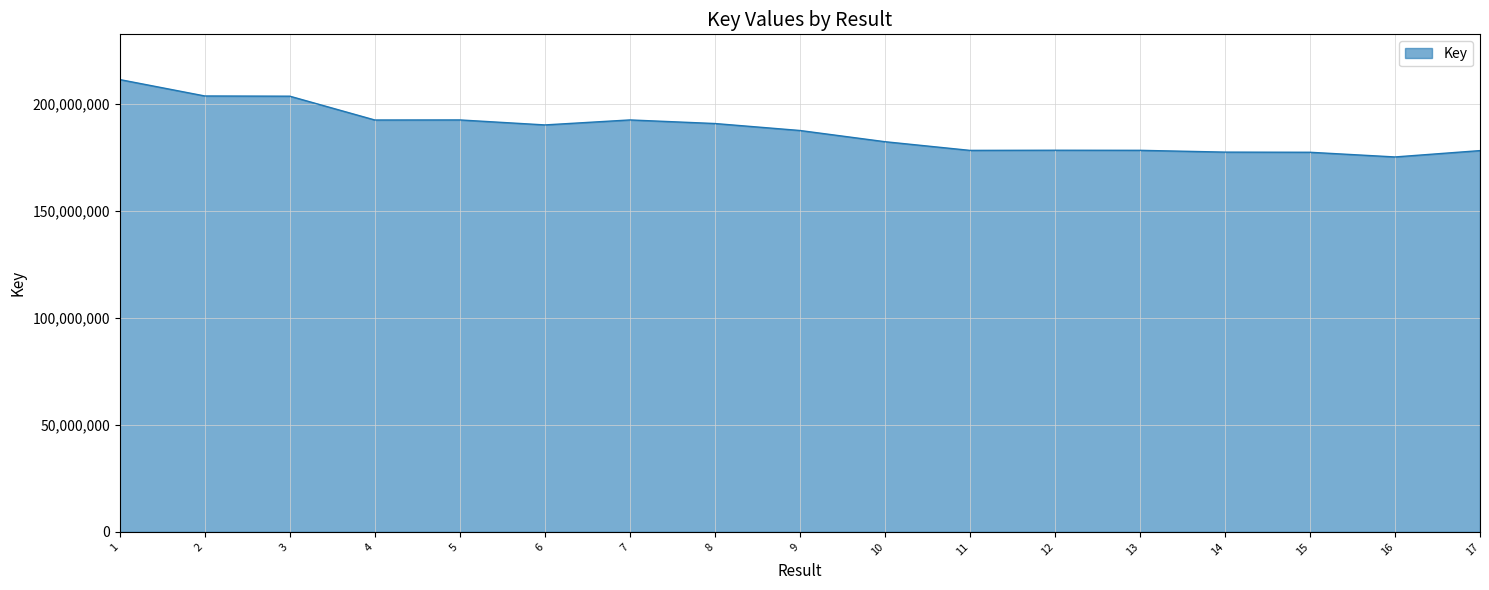

The value at 6 is 190136180. True or false?

True